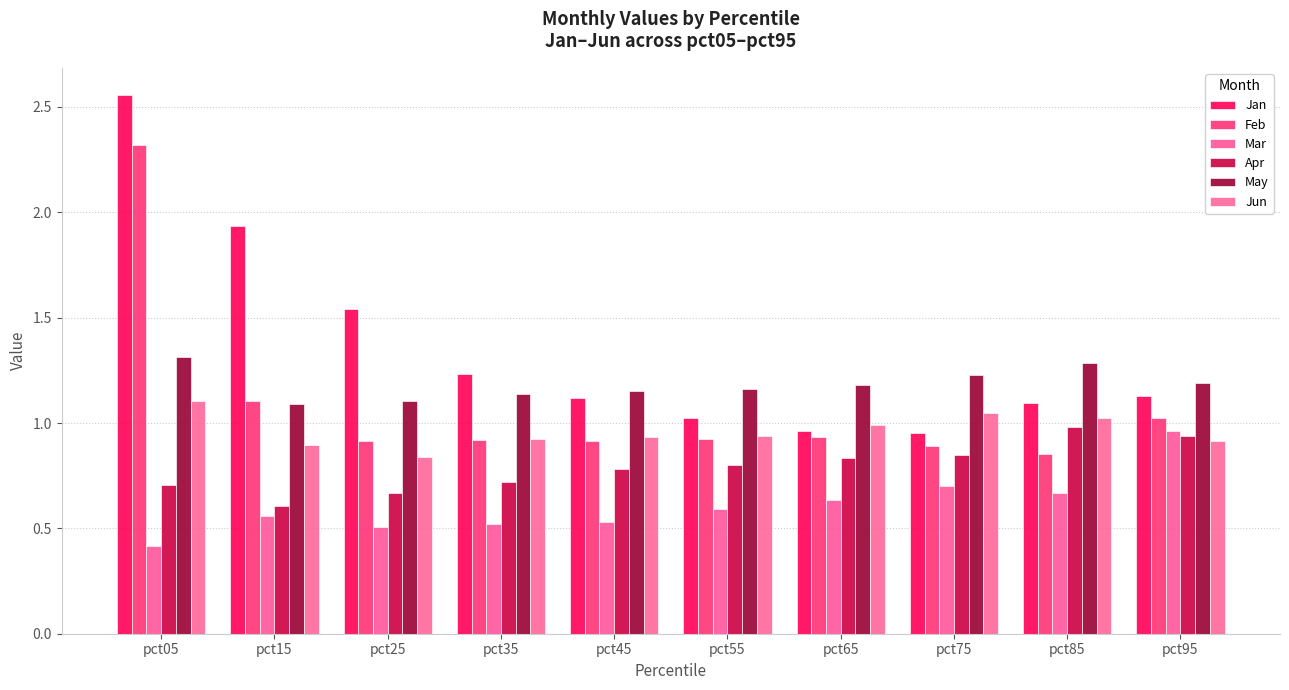

Where is Apr nearest to the value 0?

pct15